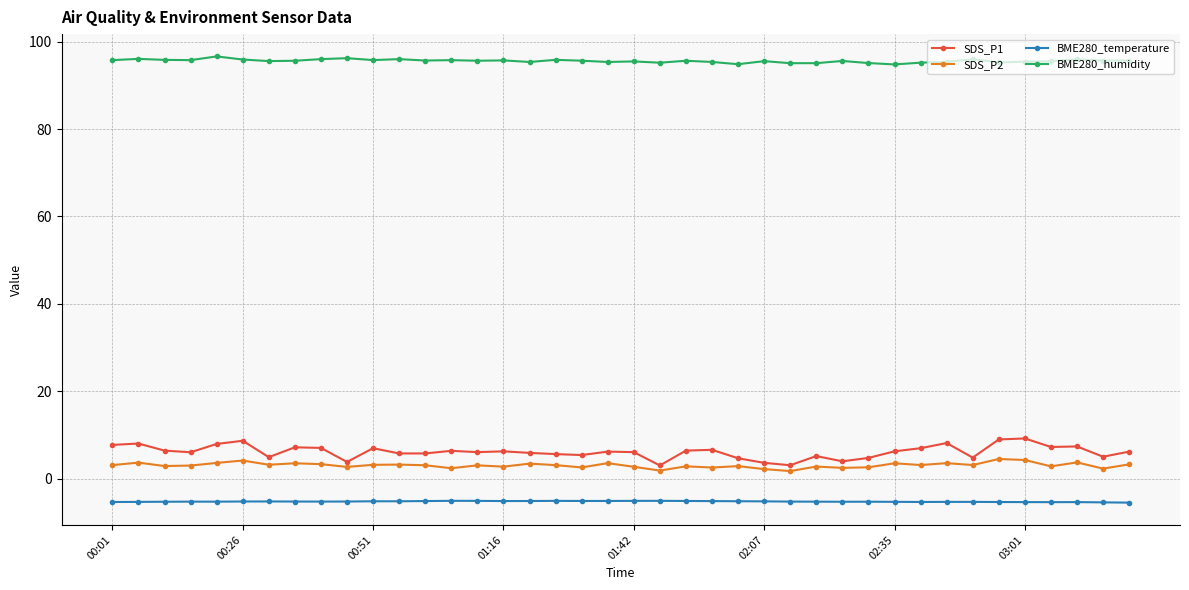

What is the average value of the SDS_P2 series?

3.1